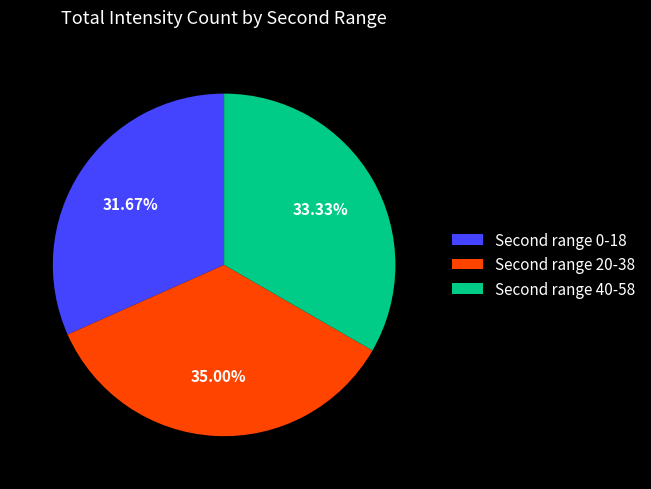

Rank the categories by value from highest to lowest.

Second range 20-38, Second range 40-58, Second range 0-18